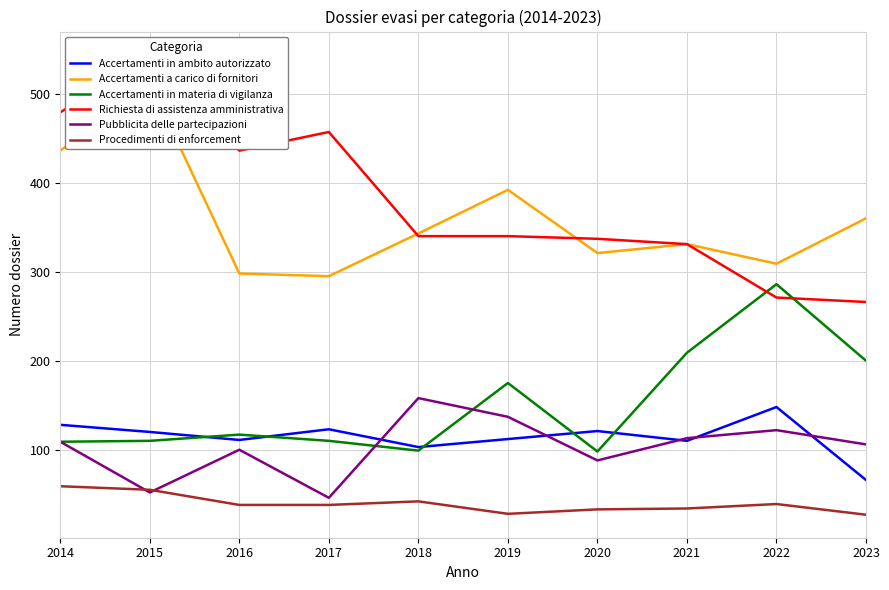

What is the difference between the maximum and second lowest values in the Accertamenti in ambito autorizzato series?

45